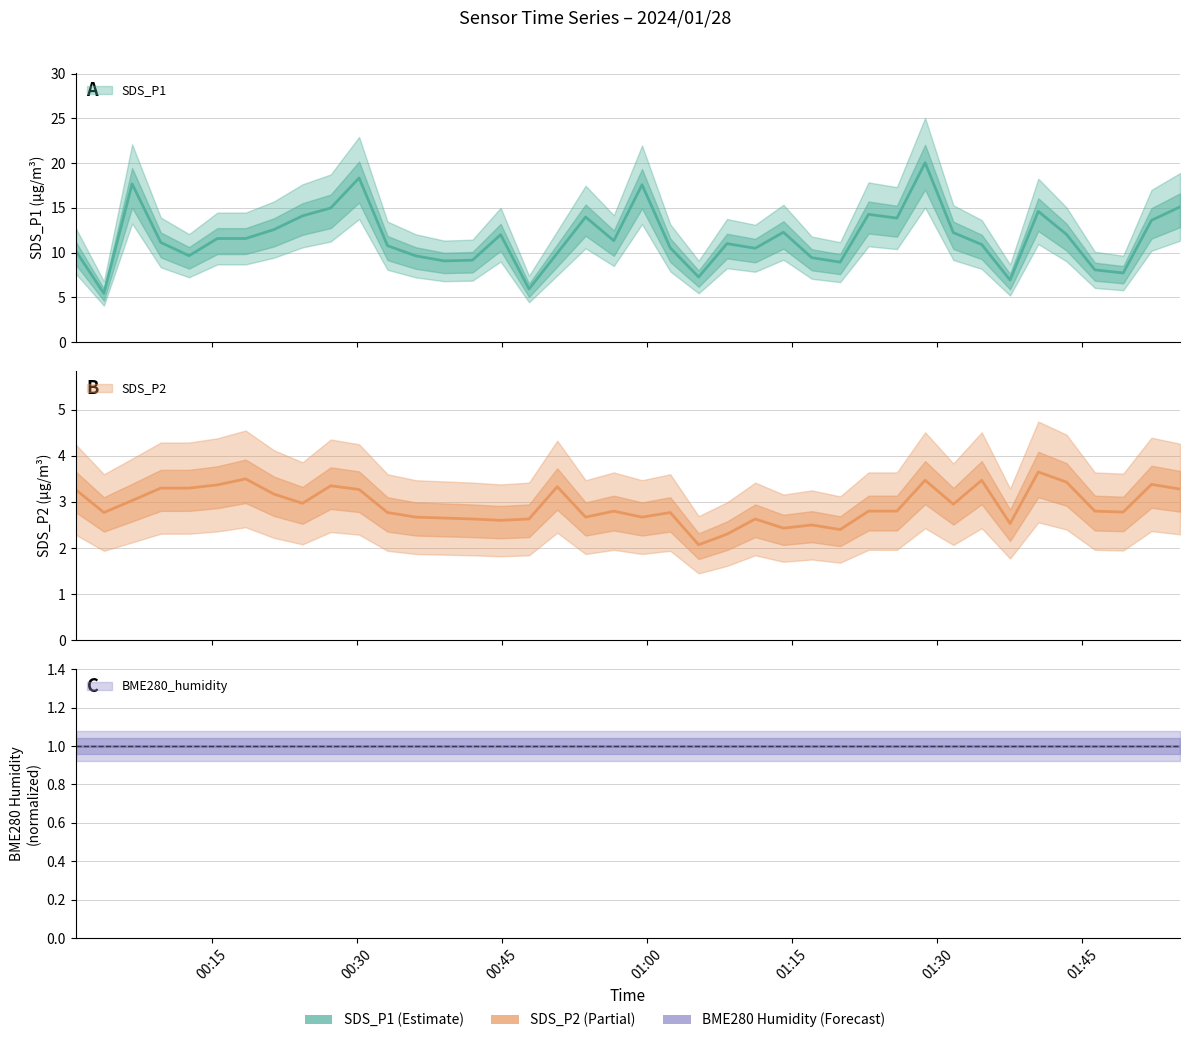

How many interior local valleys does the SDS_P1 series have?

11